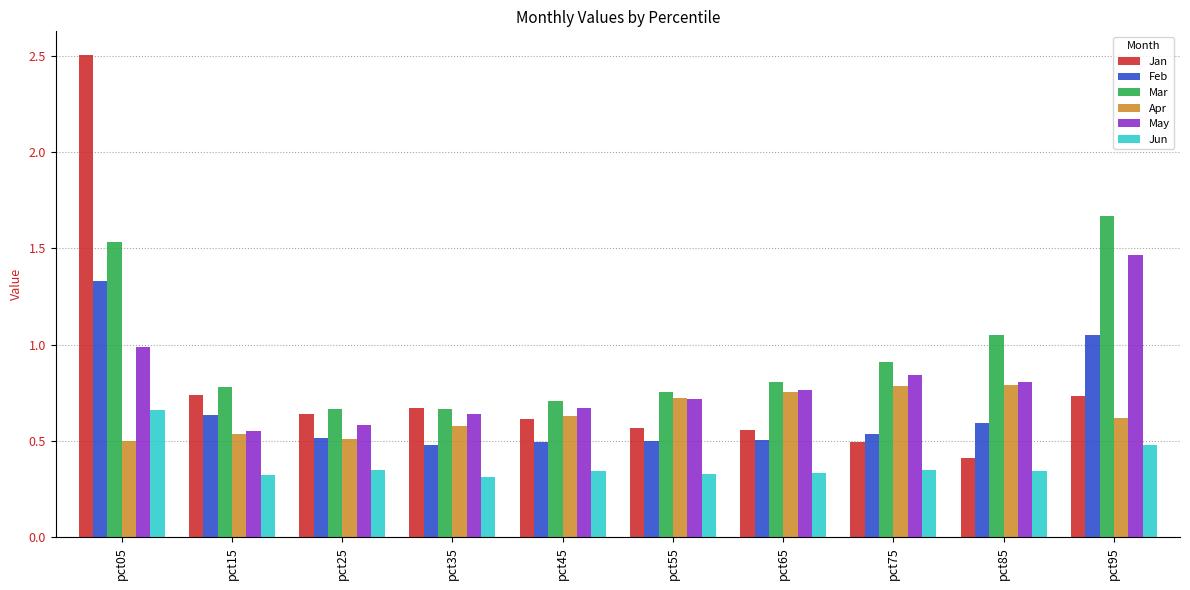

Which series has the largest total across all categories?

Mar